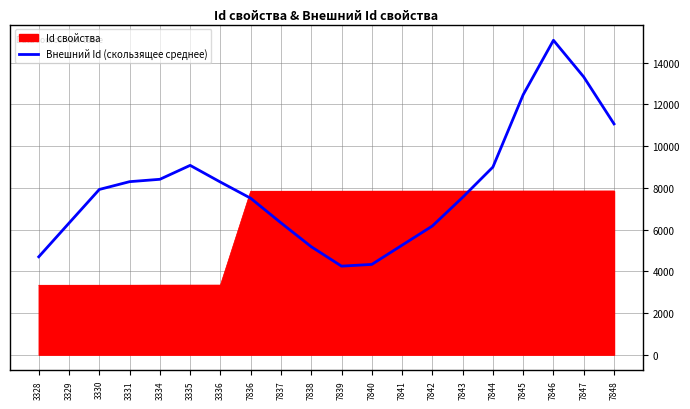

Which series has the widest spread of values?

Внешний Id (скользящее среднее)